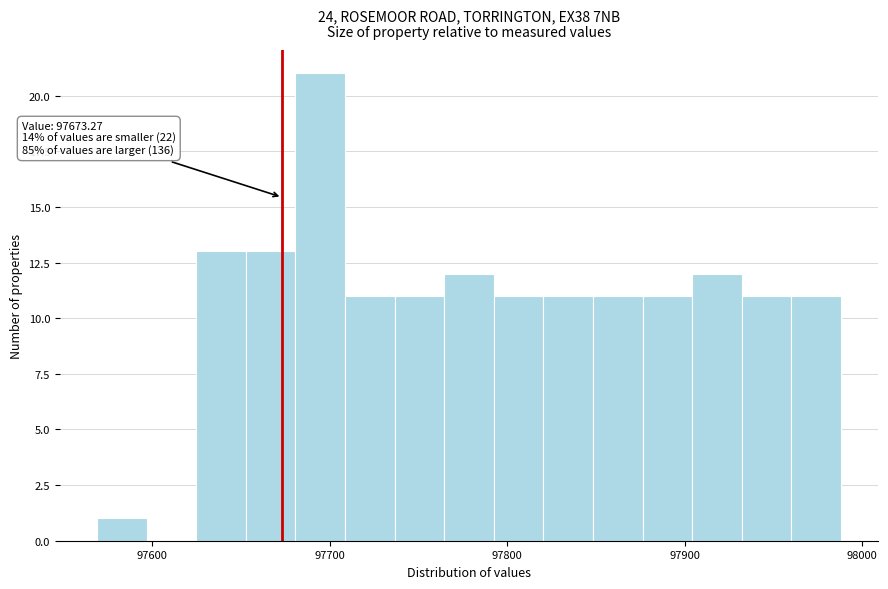

Read against the x-axis, roughly where is the centre of the tallest bar?

97690